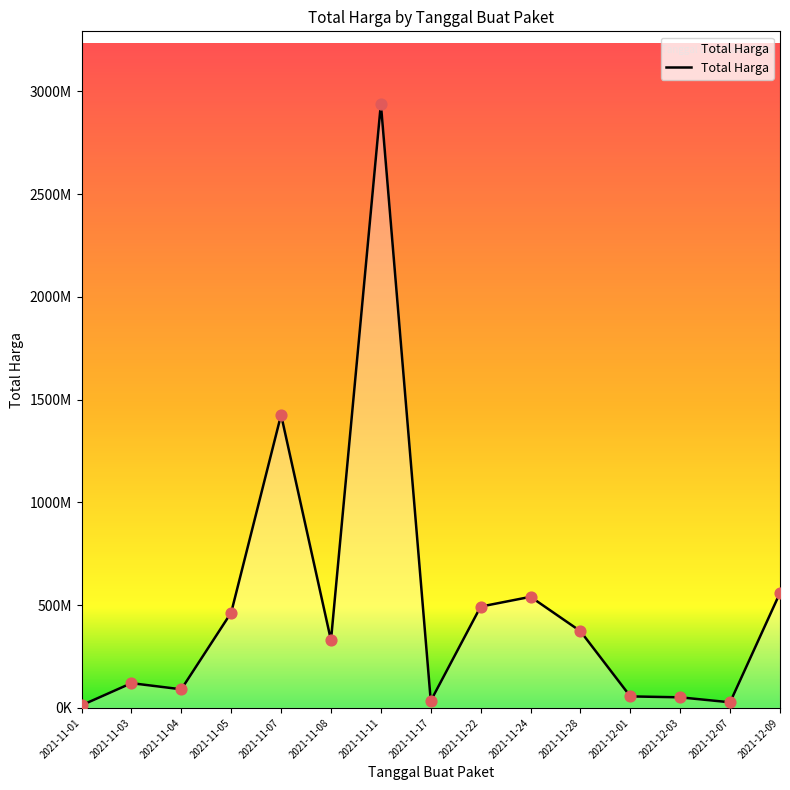

Does the chart have visible grid lines?

No